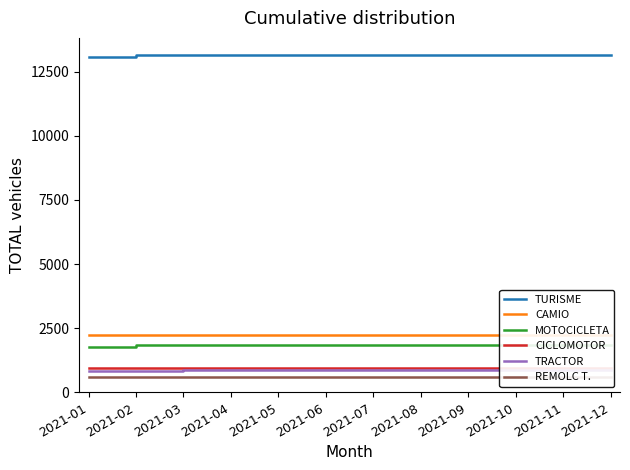

Which series has the widest spread of values?

TURISME